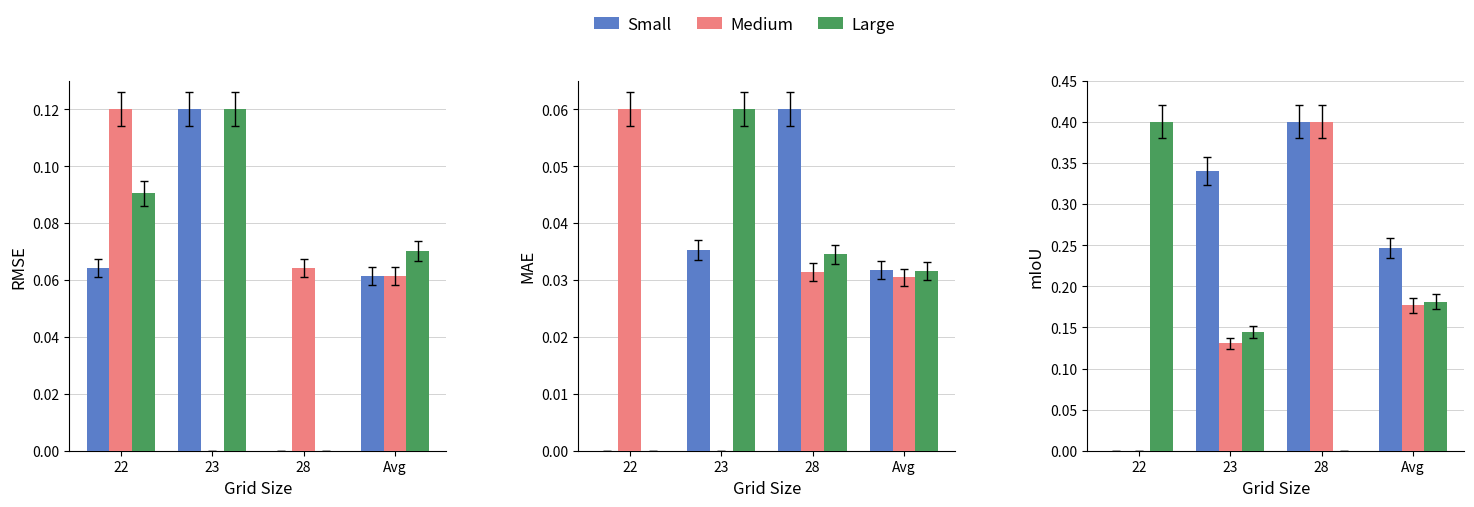

What is the difference between the Large values at Avg and 28?

0.2